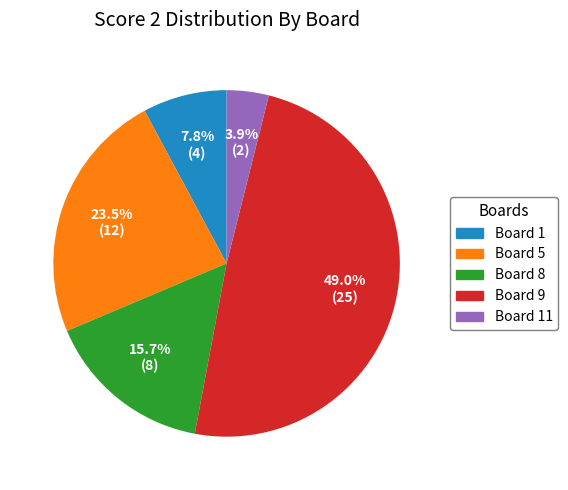

Is there a majority slice in this chart?

No